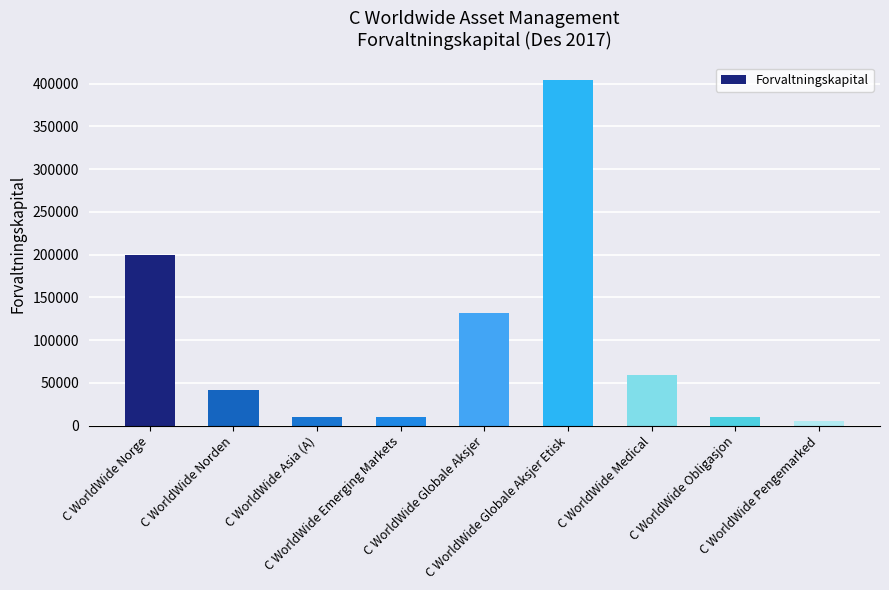

What value does the data have at C WorldWide Asia (A)?

10114